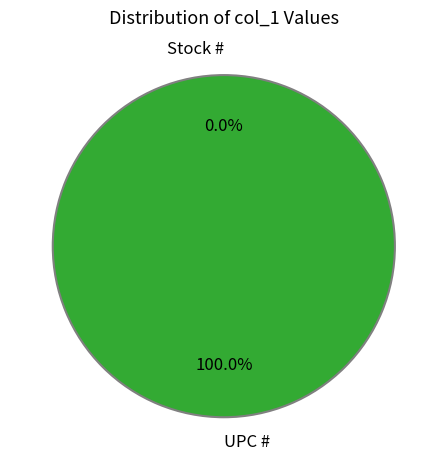

Approximately how many times larger is the value at UPC # compared to Stock #?

629788962.7